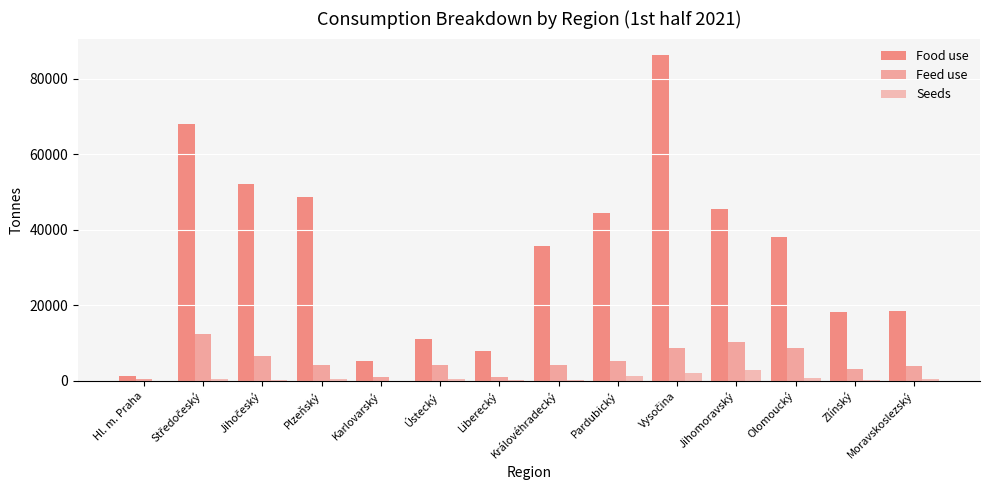

Rank the series at Jihočeský from lowest to highest value.

Seeds, Feed use, Food use